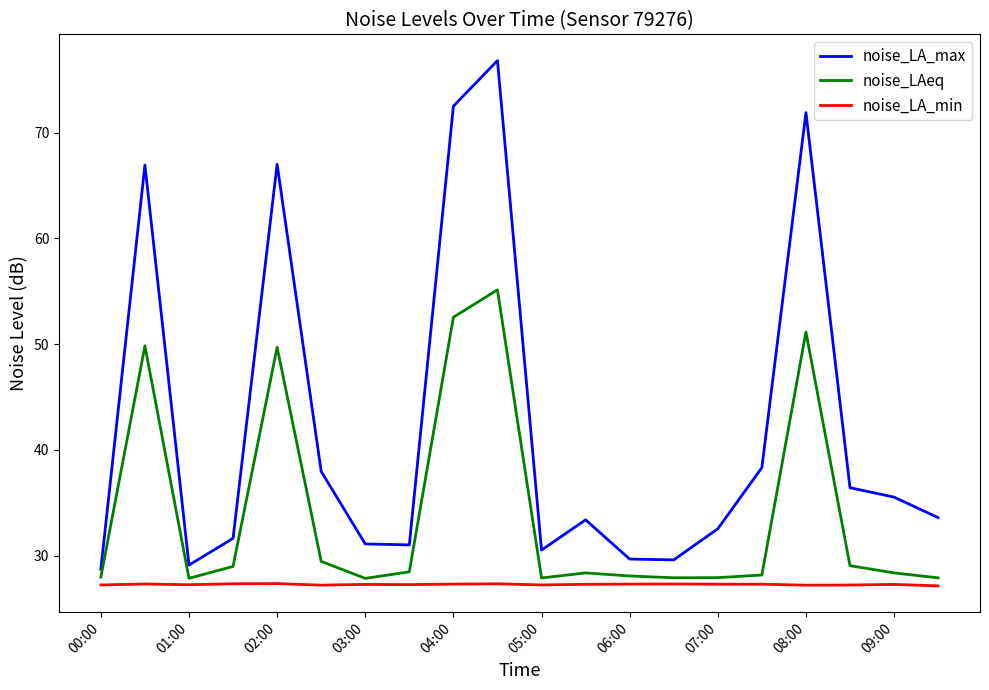

Which series has the largest range (max minus min)?

noise_LA_max